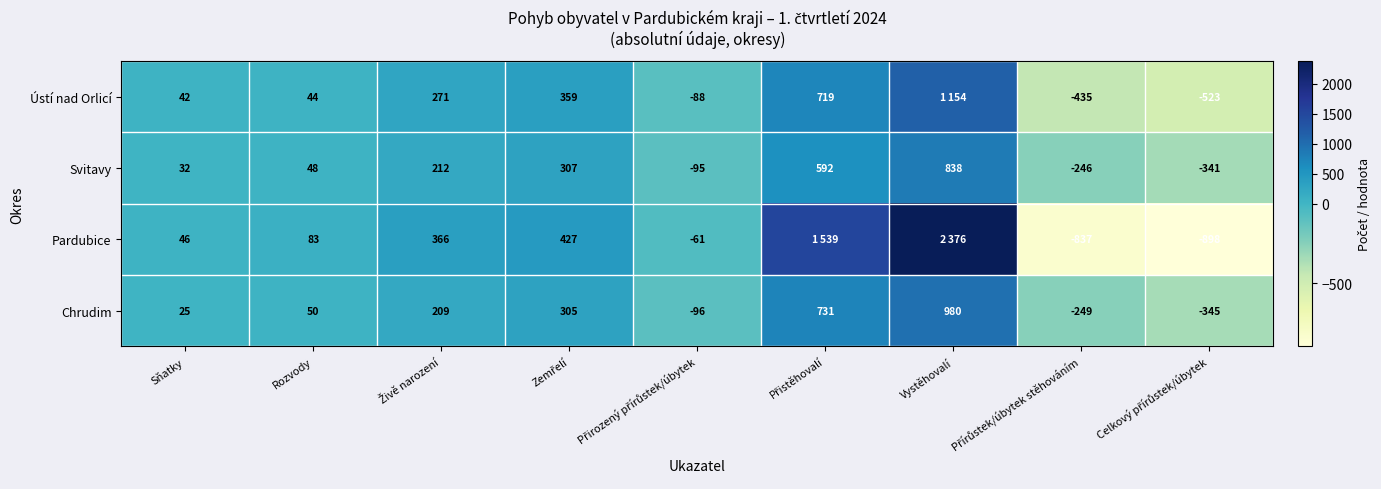

At Sňatky, list the series in order from smallest to largest.

Chrudim, Svitavy, Ústí nad Orlicí, Pardubice